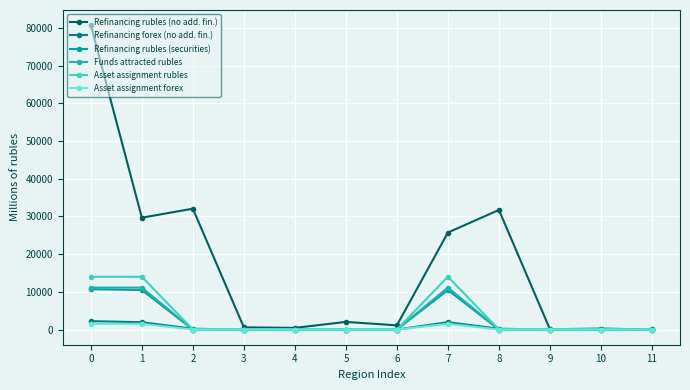

At 0, list the series in order from smallest to largest.

Asset assignment forex, Refinancing forex (no add. fin.), Refinancing rubles (securities), Funds attracted rubles, Asset assignment rubles, Refinancing rubles (no add. fin.)